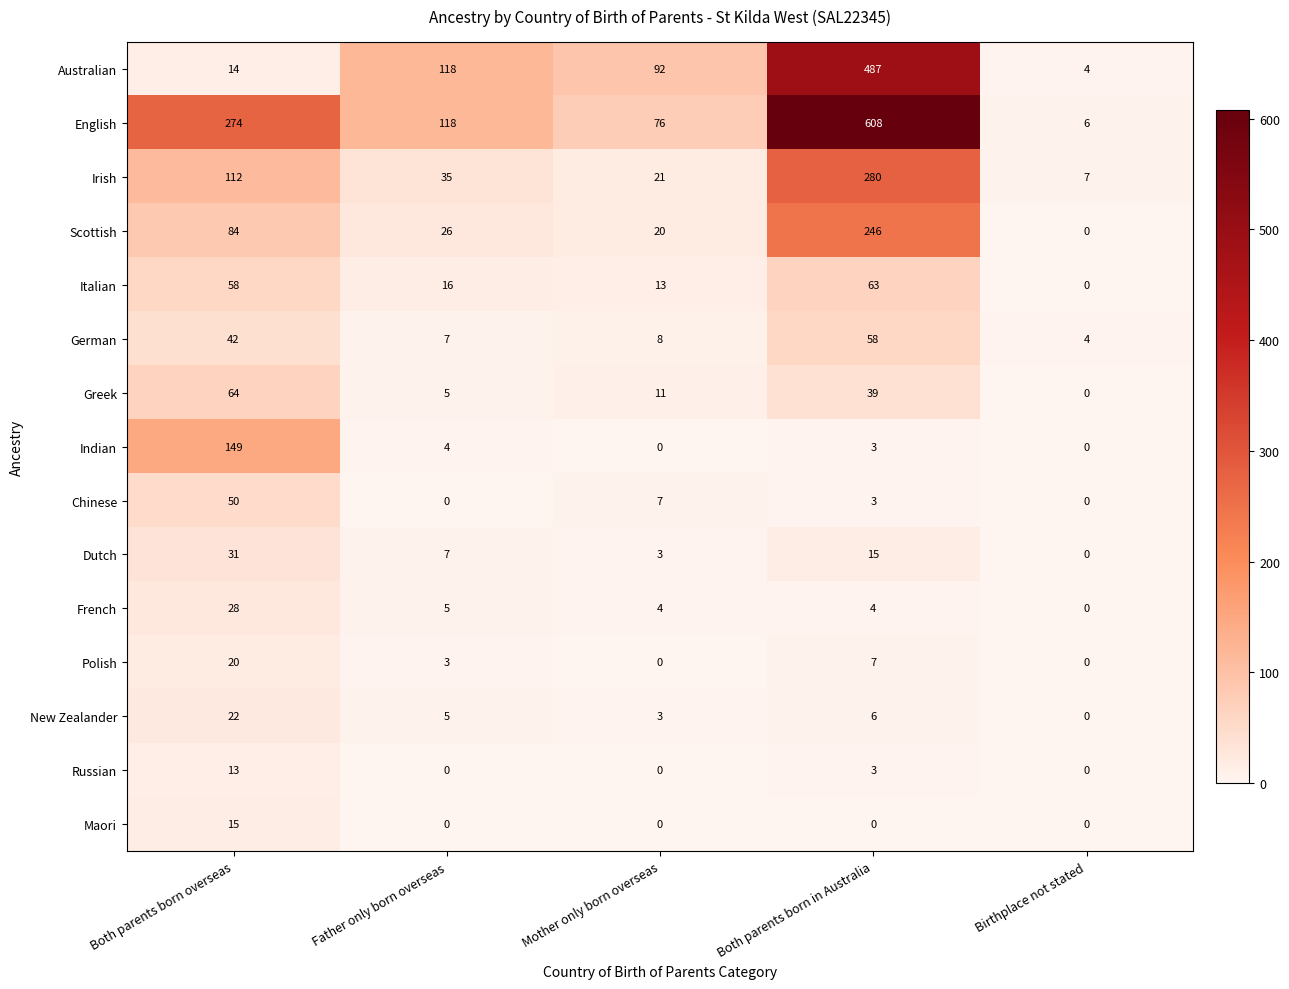

List the labels in order of Scottish value, smallest first.

Birthplace not stated, Mother only born overseas, Father only born overseas, Both parents born overseas, Both parents born in Australia